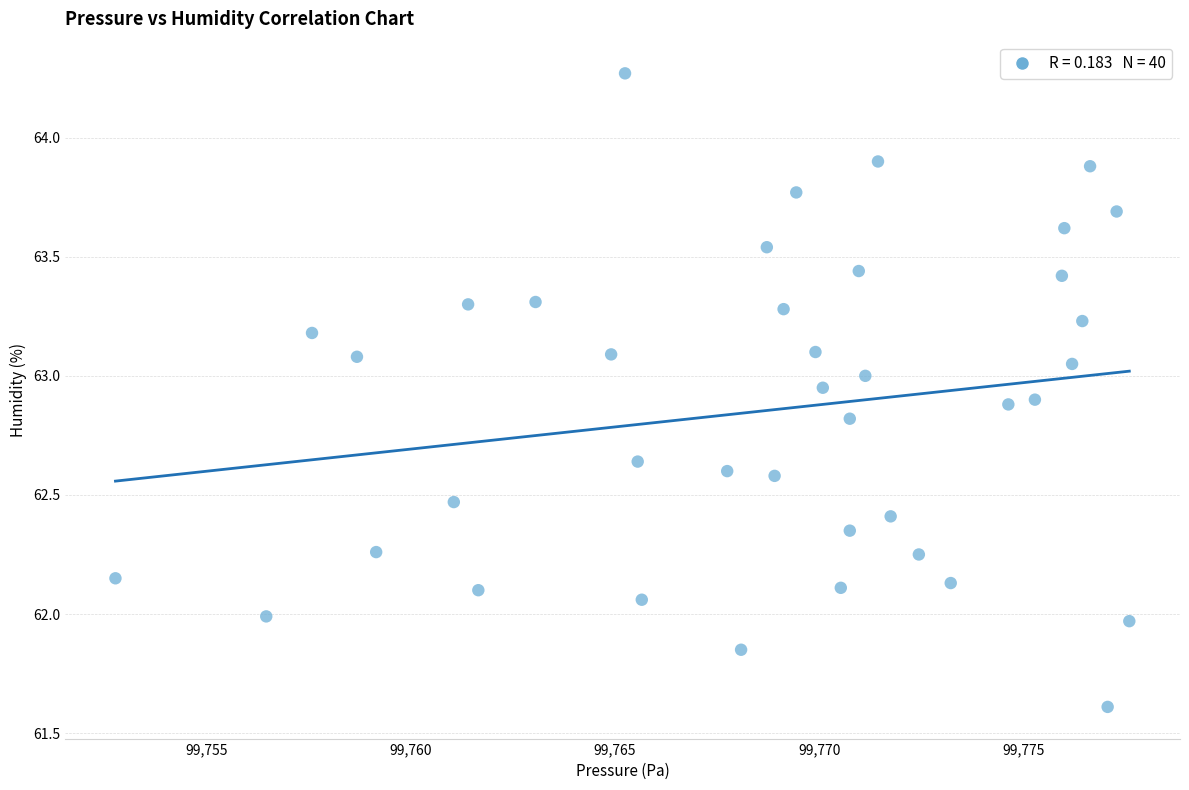

What is the range of X values (max minus min)?

24.8